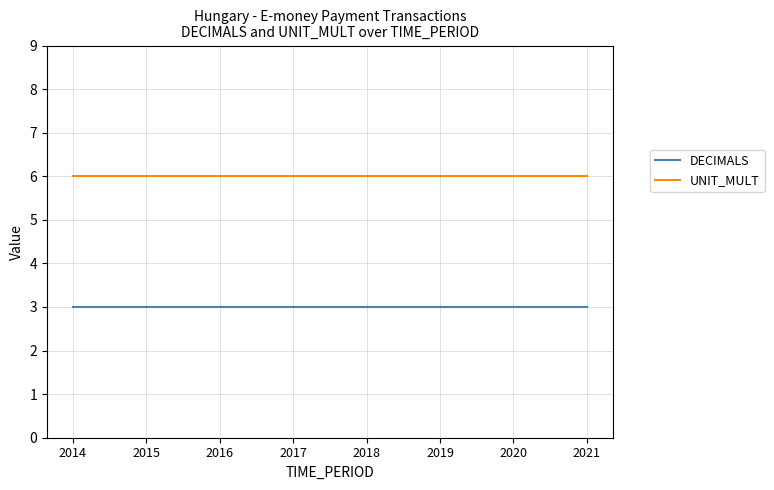

What is the maximum value for DECIMALS?

3